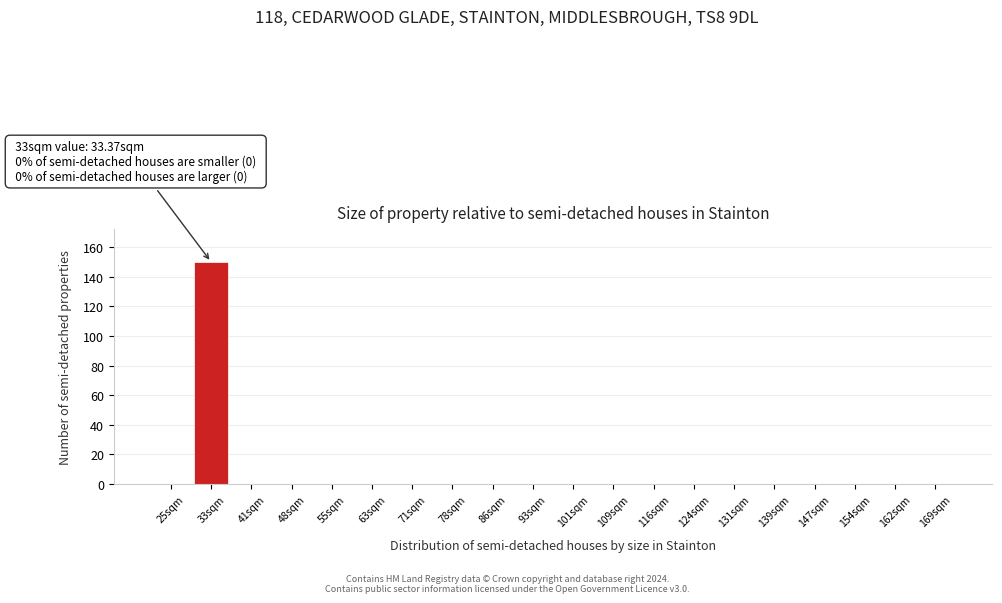

Reading left to right, list all the values displayed in this chart.

25sqm=0	33sqm=150	41sqm=0	48sqm=0	55sqm=0	63sqm=0	71sqm=0	78sqm=0	86sqm=0	93sqm=0	101sqm=0	109sqm=0	116sqm=0	124sqm=0	131sqm=0	139sqm=0	147sqm=0	154sqm=0	162sqm=0	169sqm=0